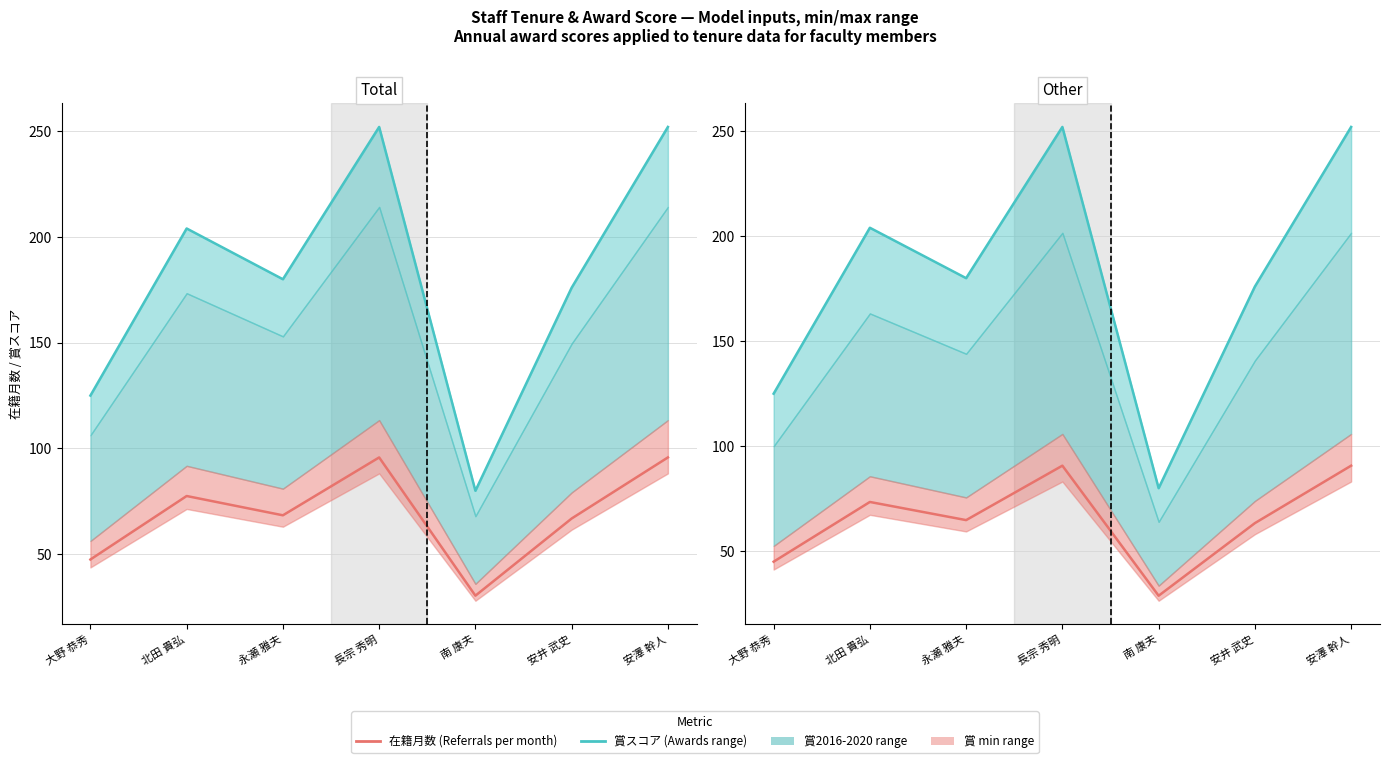

Does the chart have visible grid lines?

Yes